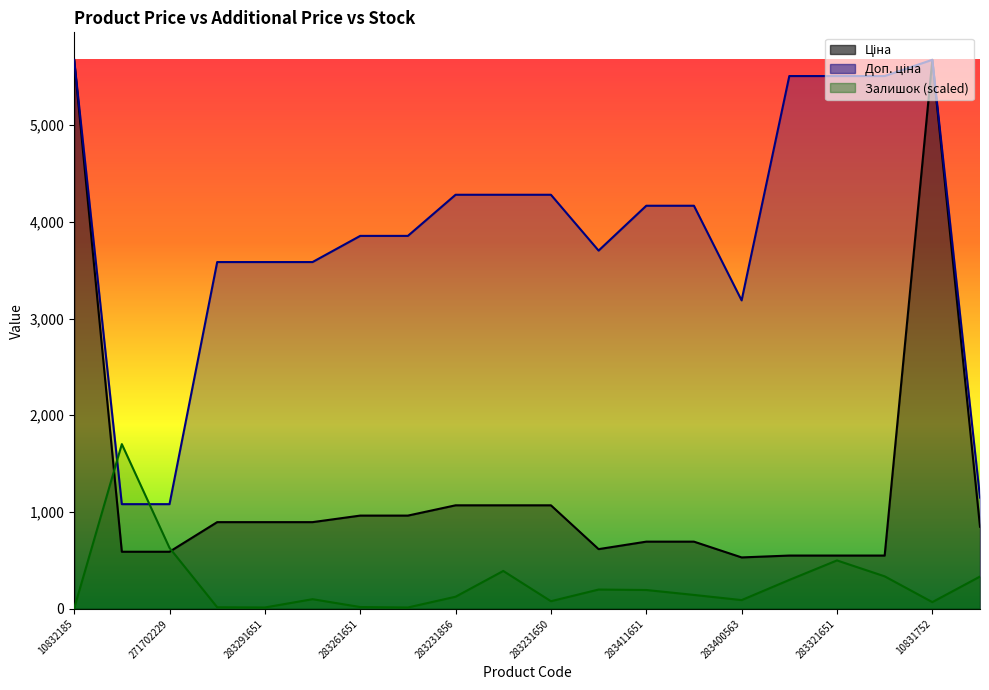

Between 10832185 and 283261651, which series saw the biggest shift?

Ціна